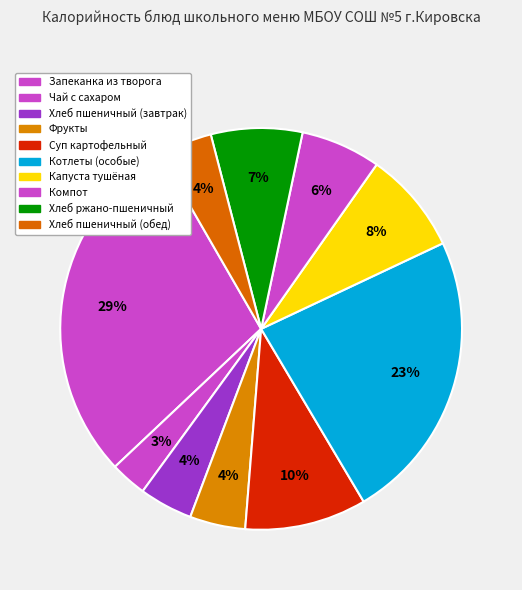

To the nearest percent, what is the difference between the largest and smallest slice percentages?

26%